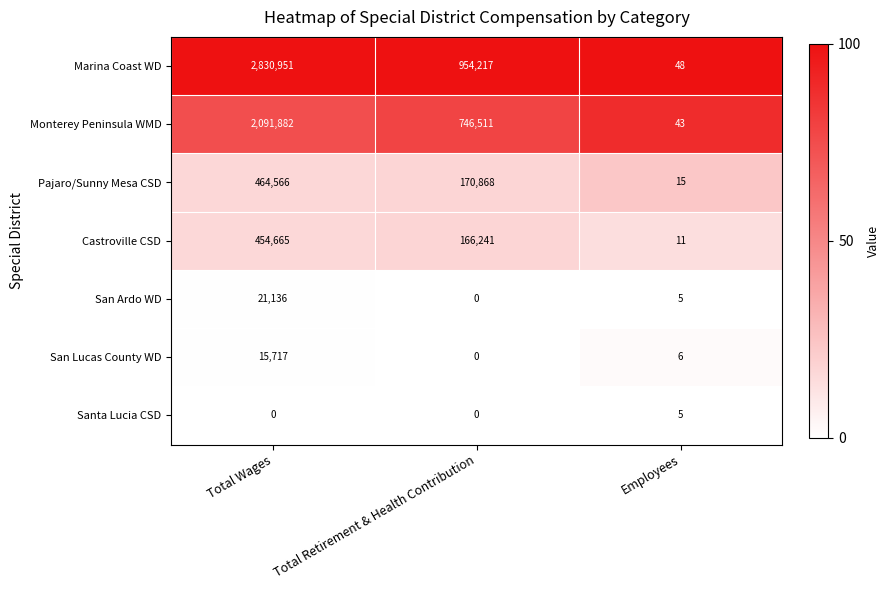

What is the highest value of the Marina Coast WD series?

2830951